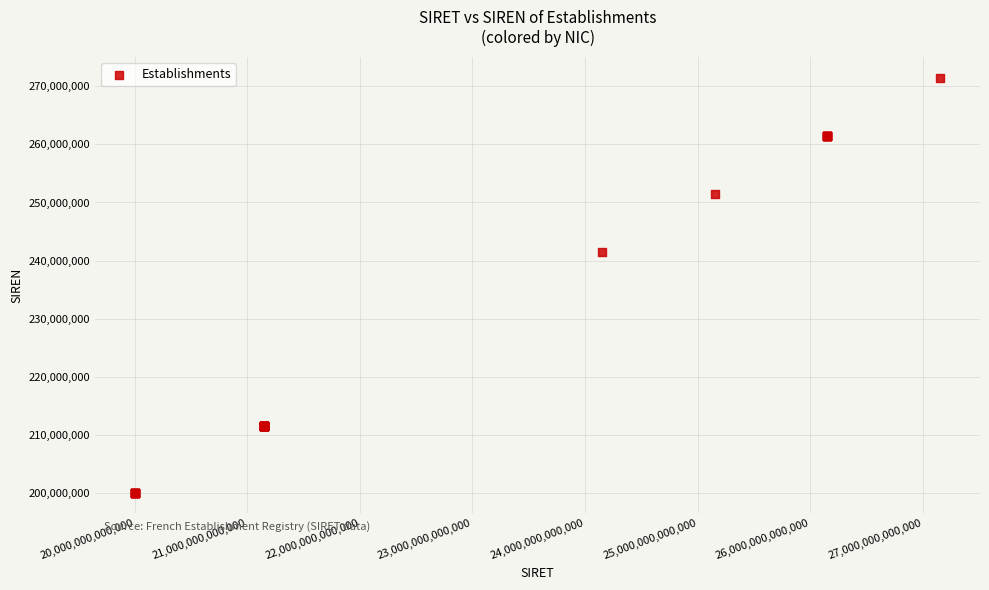

What Y value in the scatter plot is closest to 235782765?

241501147